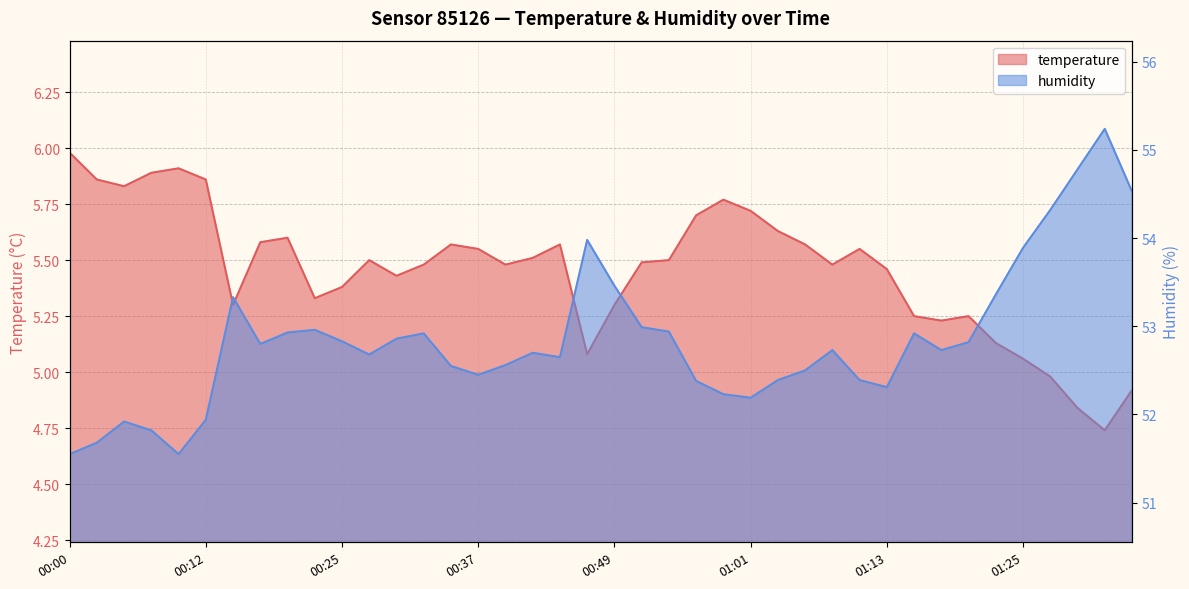

Count the number of categories in the chart.

40